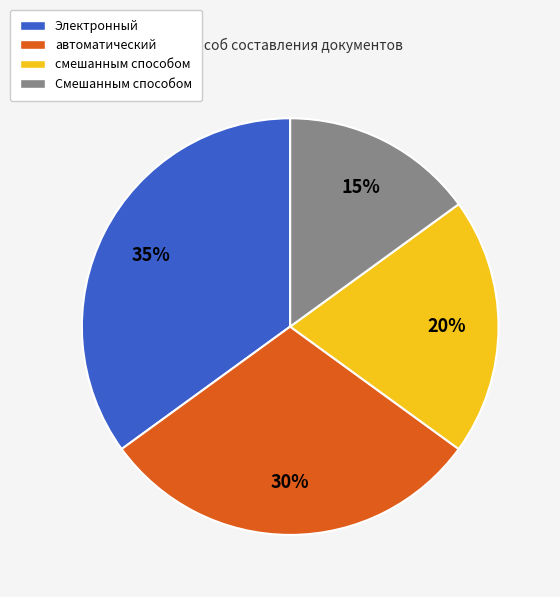

True or false: Смешанным способом accounts for 15% of the total.

True